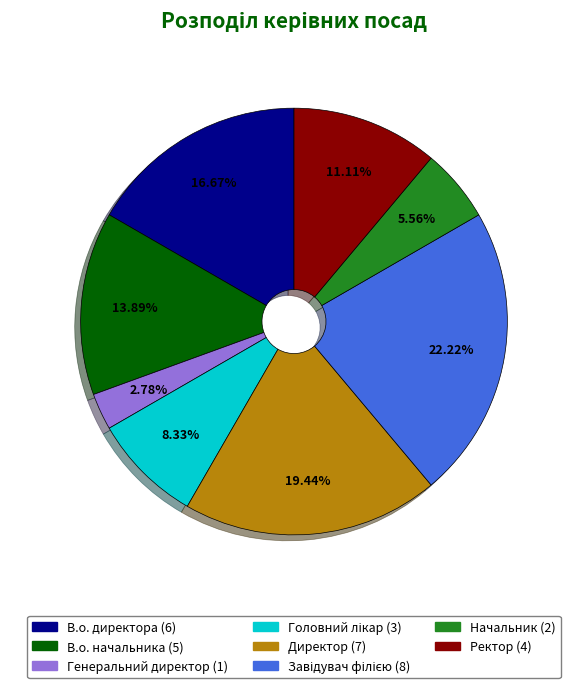

To the nearest percent, what is the average slice percentage?

12%